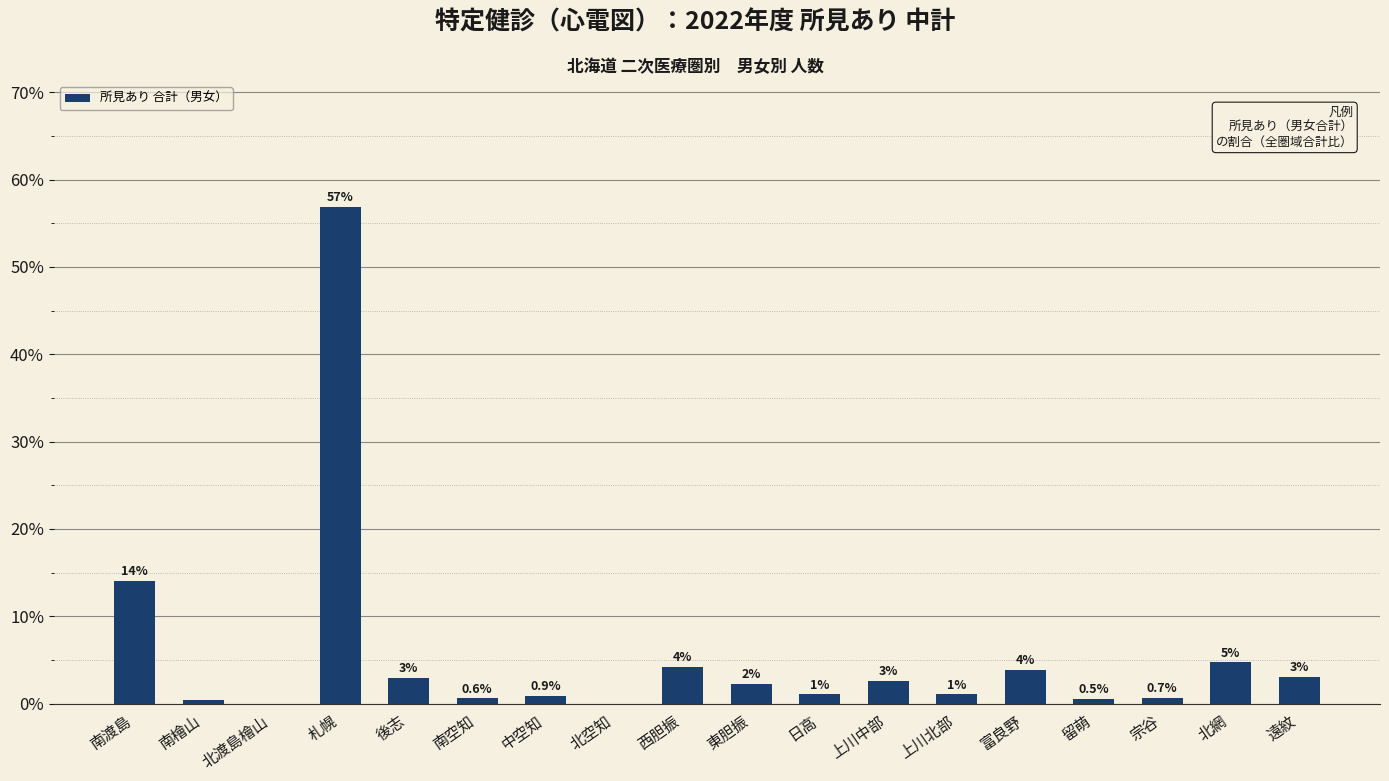

The chart shows a value of 18.5 at 北渡島檜山. True or false?

False